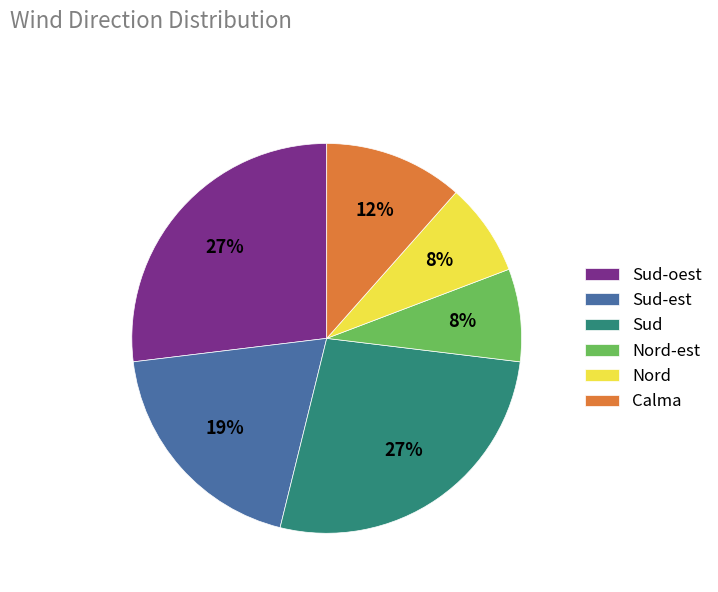

Which has a higher value, Sud-est or Nord?

Sud-est